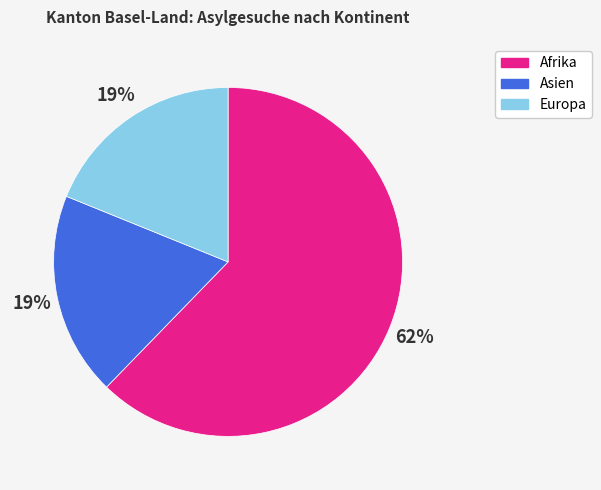

How many segments does this pie chart have?

3